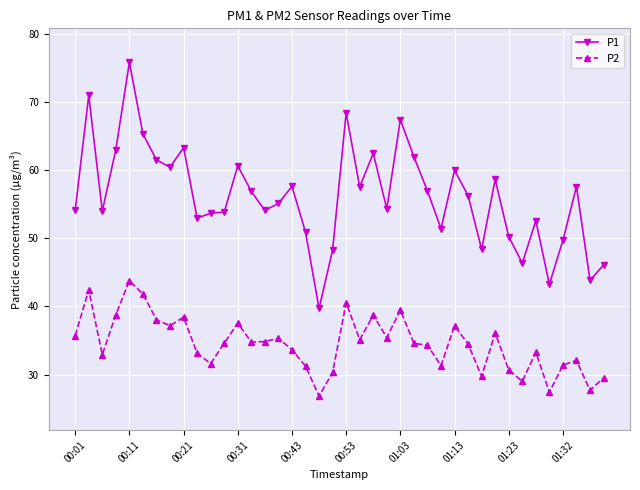

True or false: P1 has more than 1 interior local peaks.

True